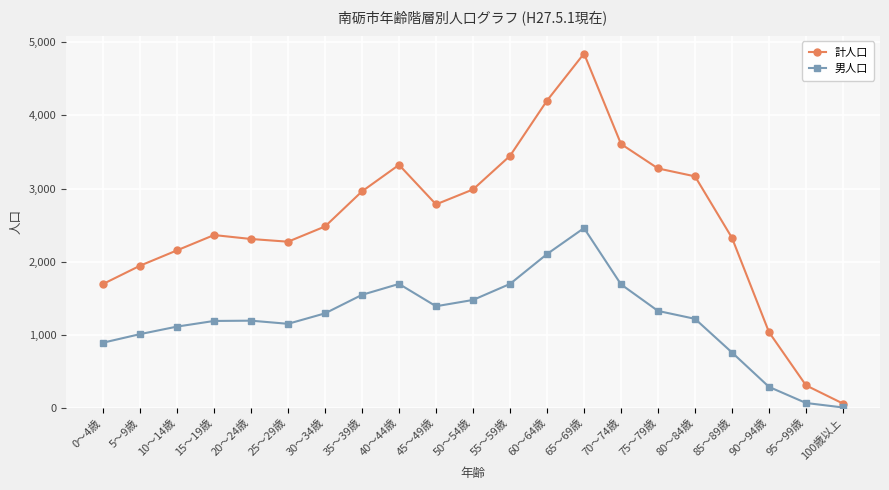

At which category is the sum across all series the highest?

65～69歳